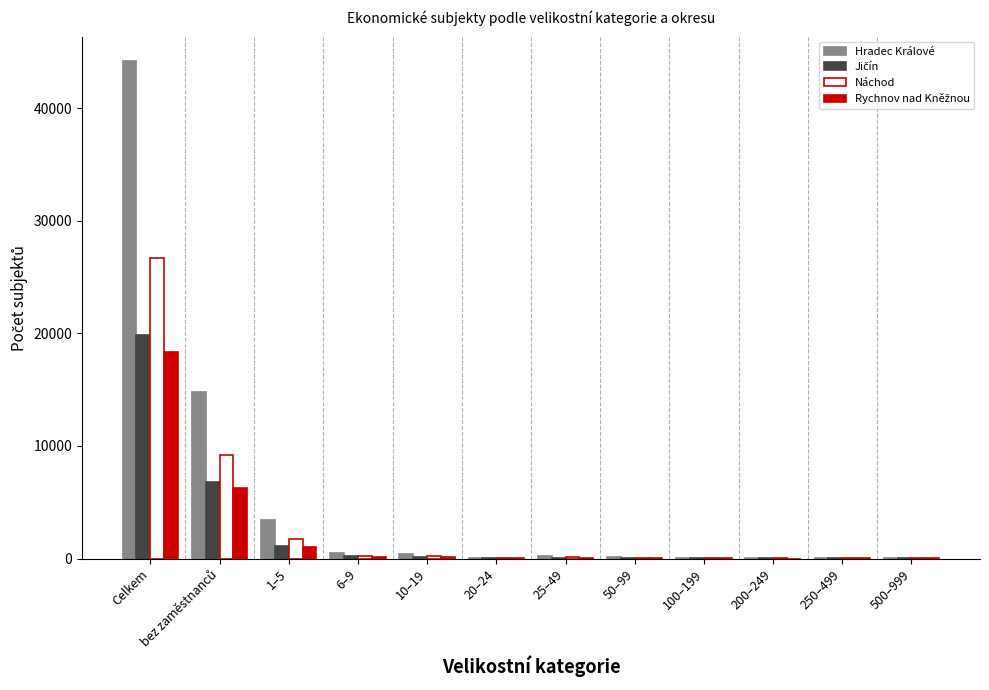

At which category is the sum across all series the highest?

Celkem